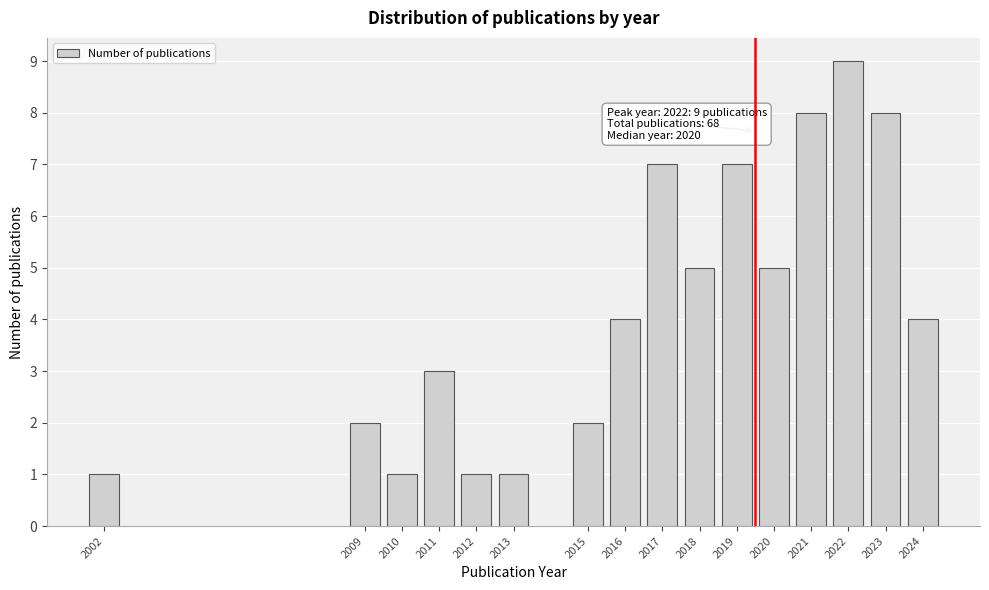

Reading left to right, transcribe all the data shown in this chart.

2002=1	2009=2	2010=1	2011=3	2012=1	2013=1	2015=2	2016=4	2017=7	2018=5	2019=7	2020=5	2021=8	2022=9	2023=8	2024=4